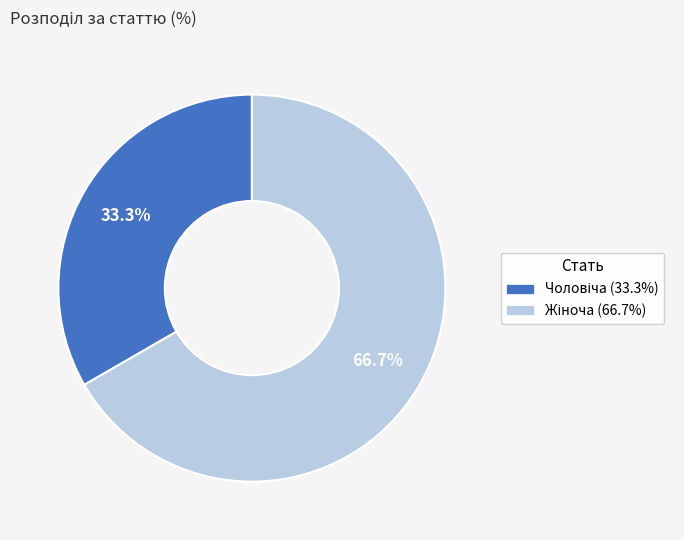

Is there any slice that represents more than half of the pie?

Yes